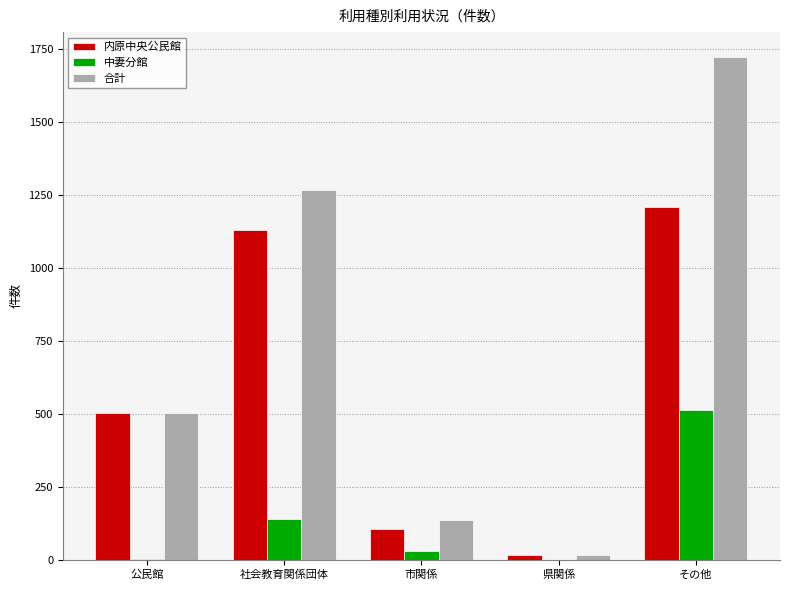

The value of 中妻分館 at 市関係 is 29. True or false?

True